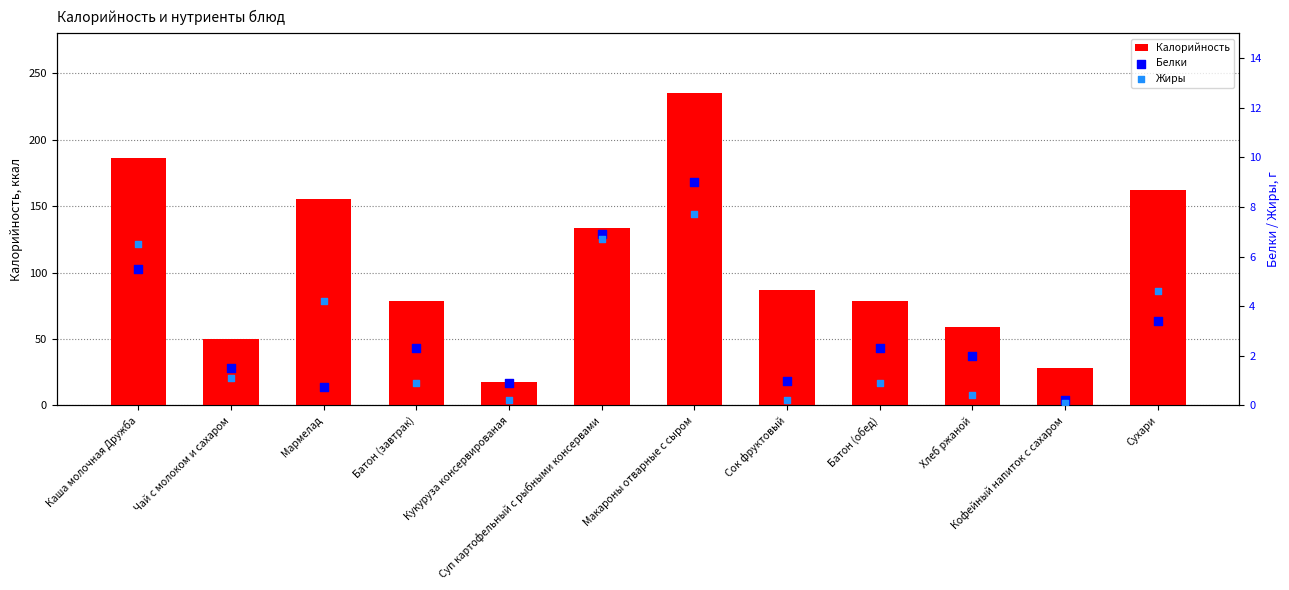

Which series has the largest Y range (max minus min)?

Калорийность